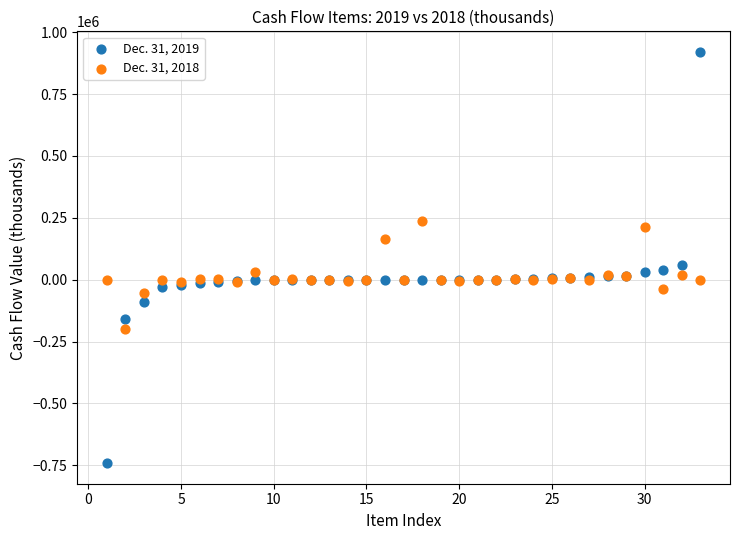

Across all series, what Y value is closest to 89661?

57962